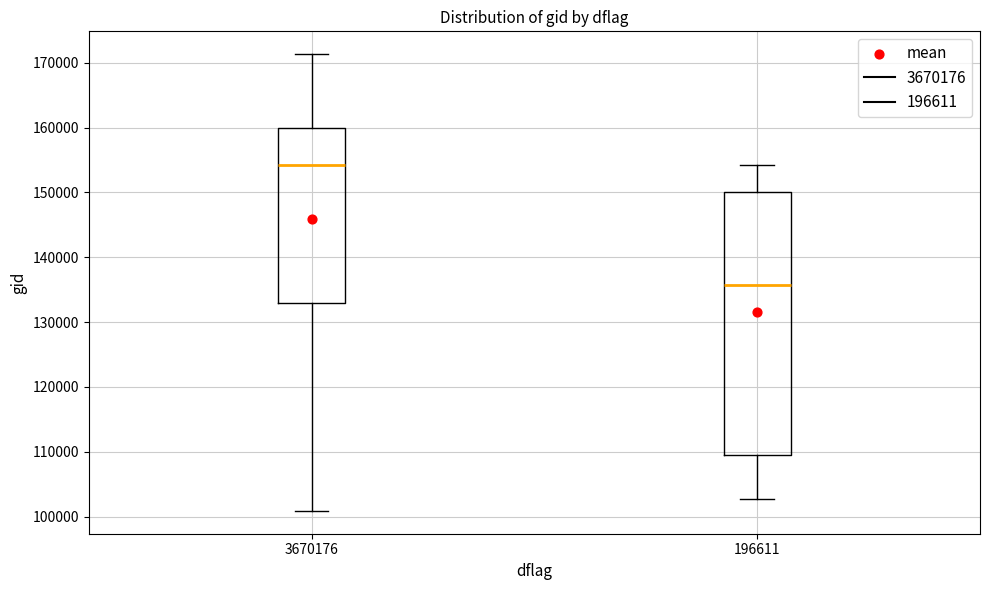

Which box's median line is the highest?

3670176